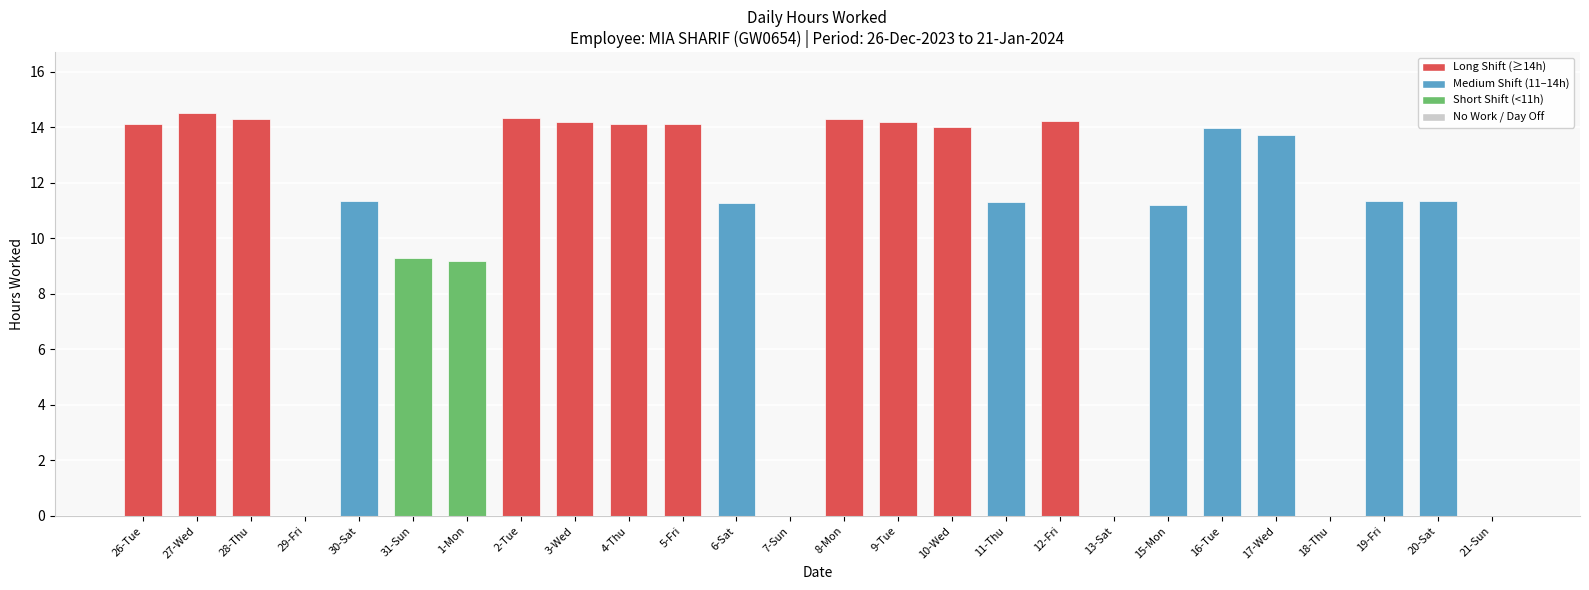

What is the greatest value displayed?

14.5